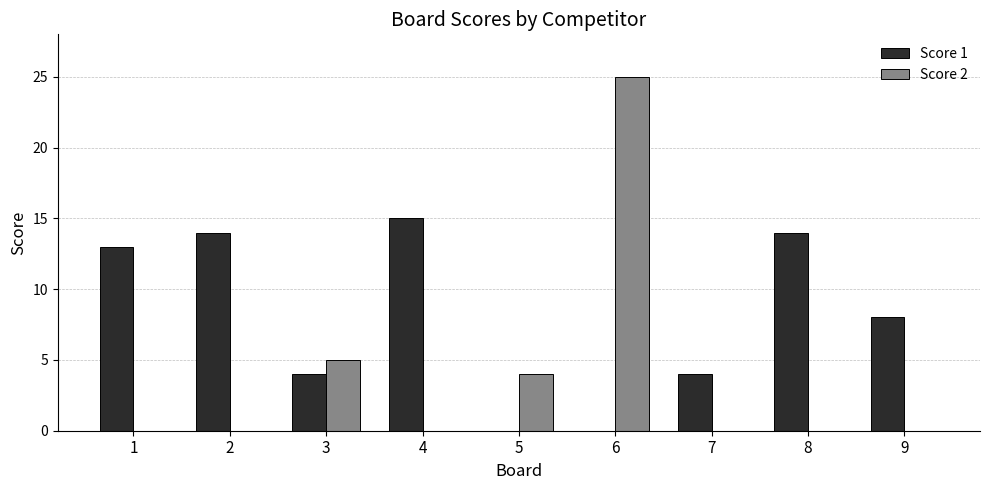

True or false: Score 2 has a value of 0 at 7.

True